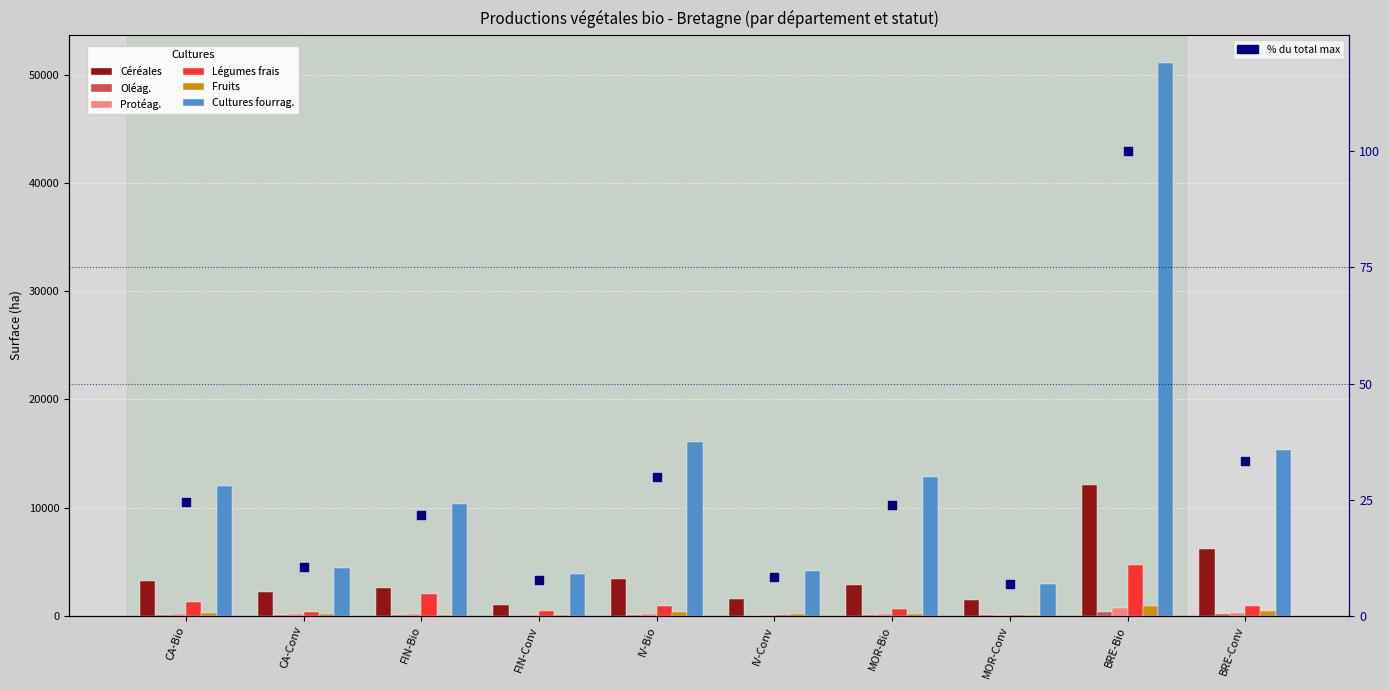

Which series contains the highest Y value?

Cultures fourrag.